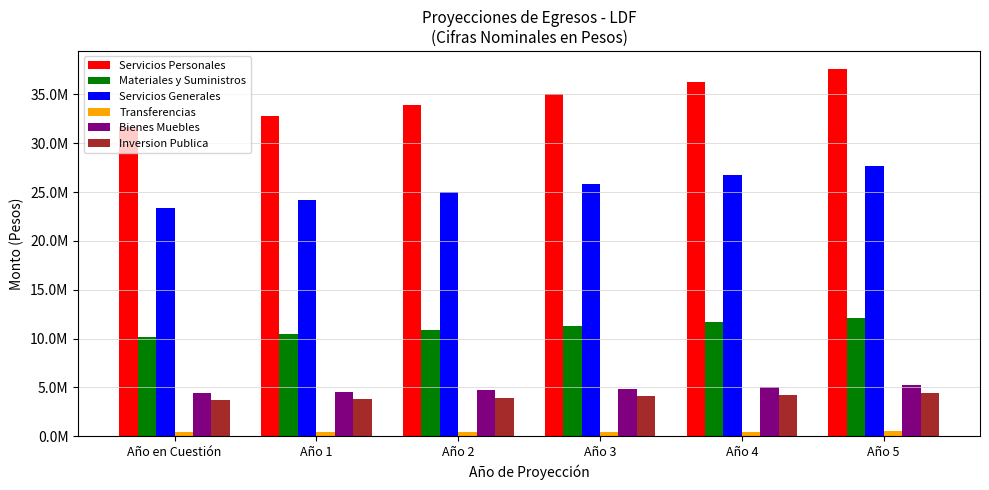

What are all the series names shown in the legend?

Servicios Personales, Materiales y Suministros, Servicios Generales, Transferencias, Bienes Muebles, Inversion Publica